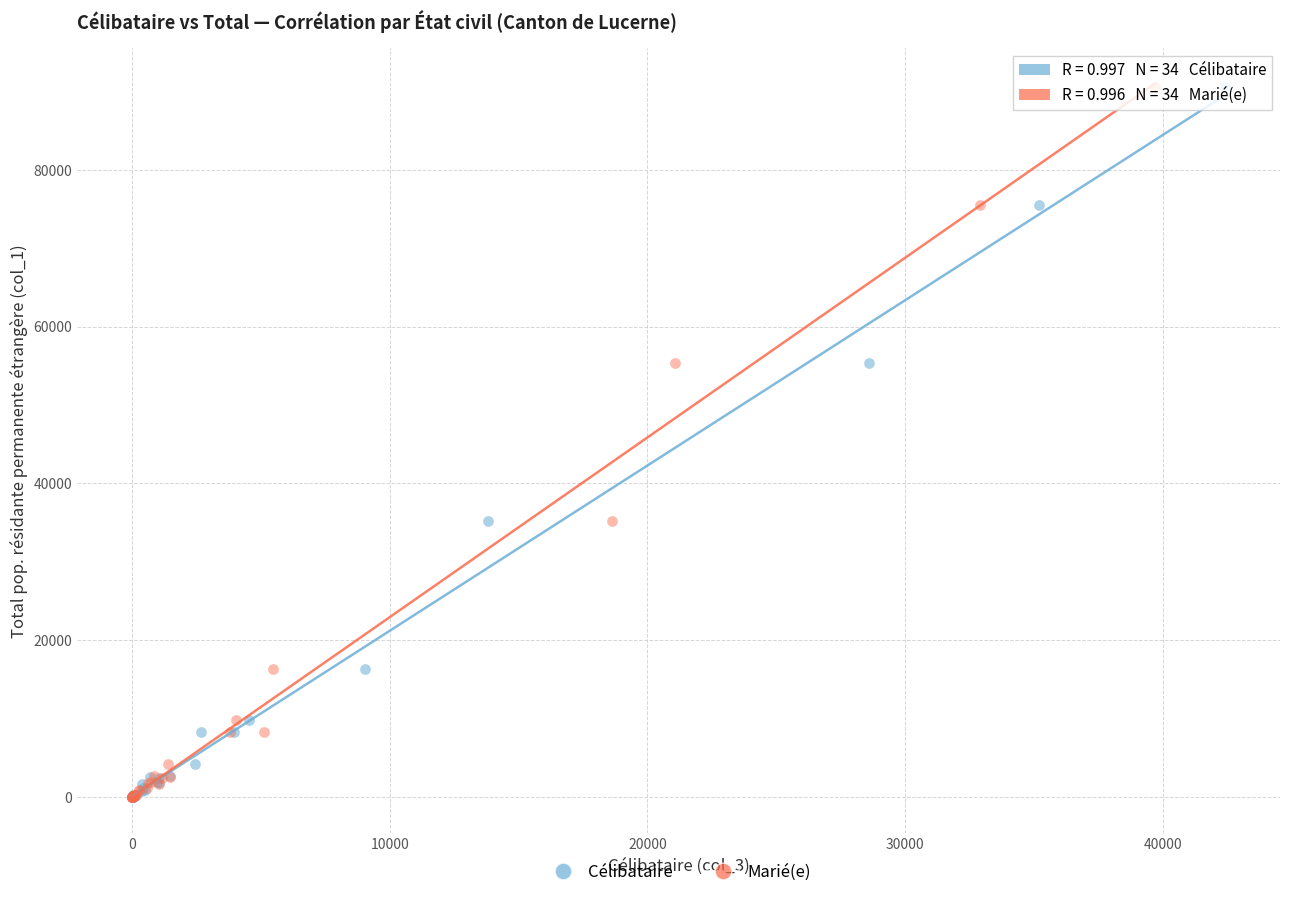

What are all the series names shown in the legend?

Célibataire, Marié(e)